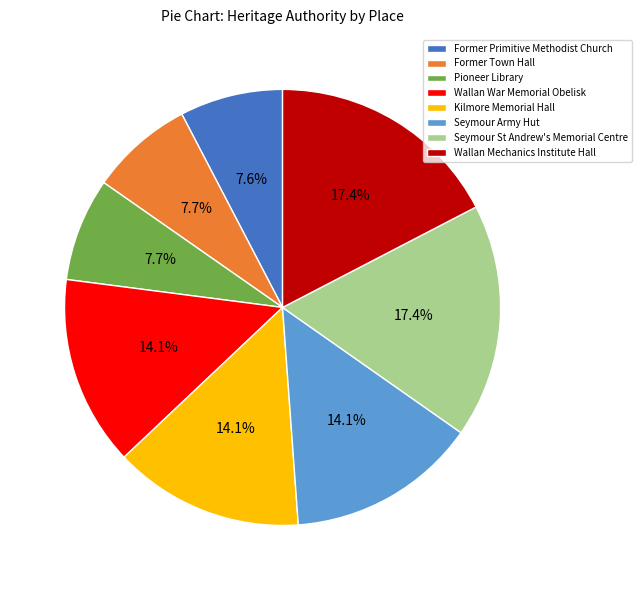

Combined, do Former Primitive Methodist Church and Pioneer Library account for over 50%?

No